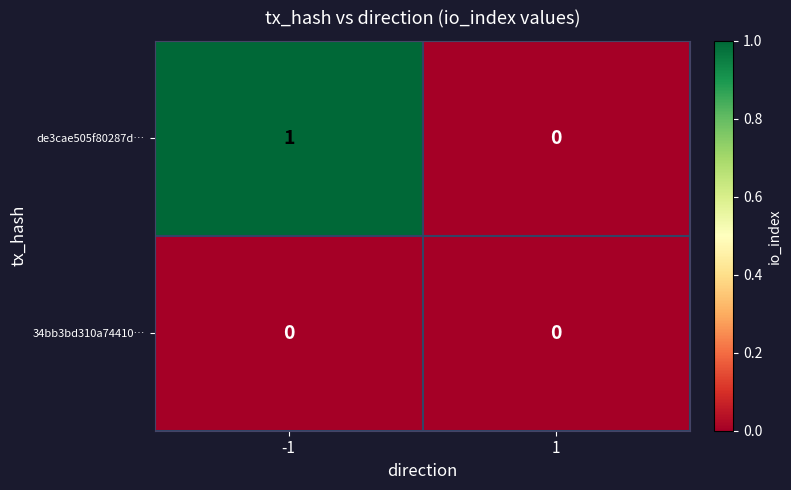

Which series has the largest total across all categories?

de3cae505f80287d…